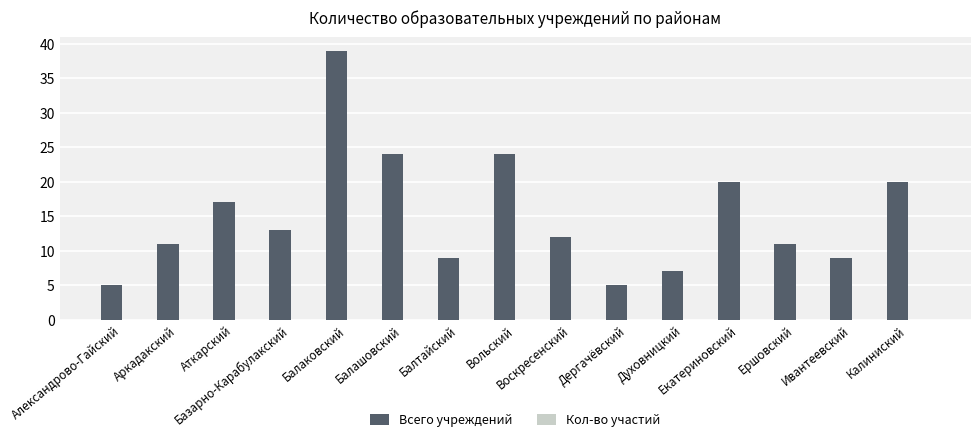

What is the greatest value displayed?

39